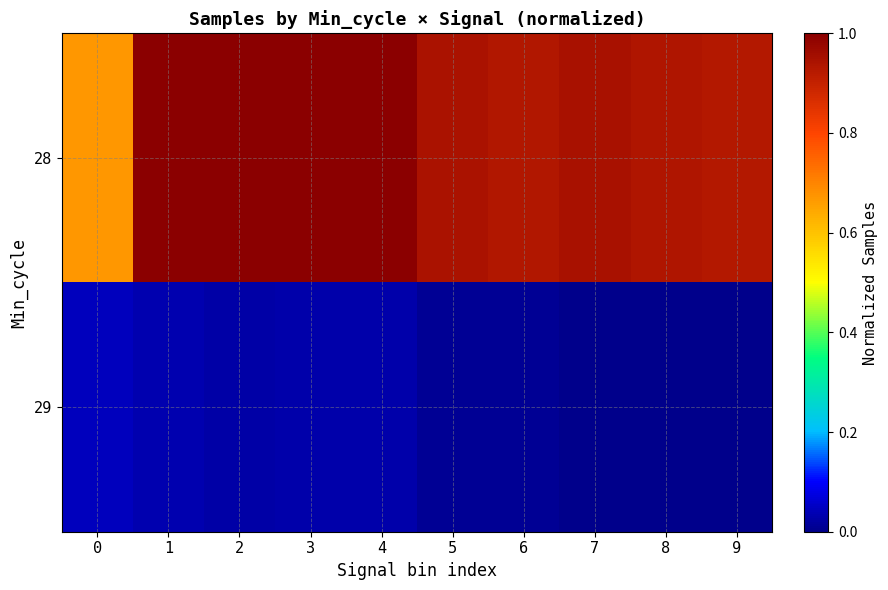

List the series in order of their overall mean, highest first.

28, 29